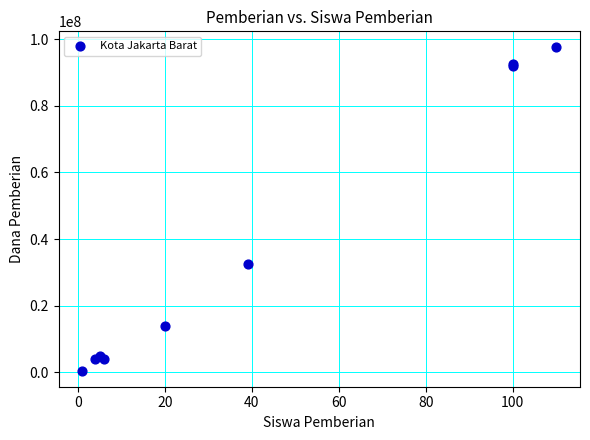

What Y value in the scatter plot is closest to 49000000?

32500000